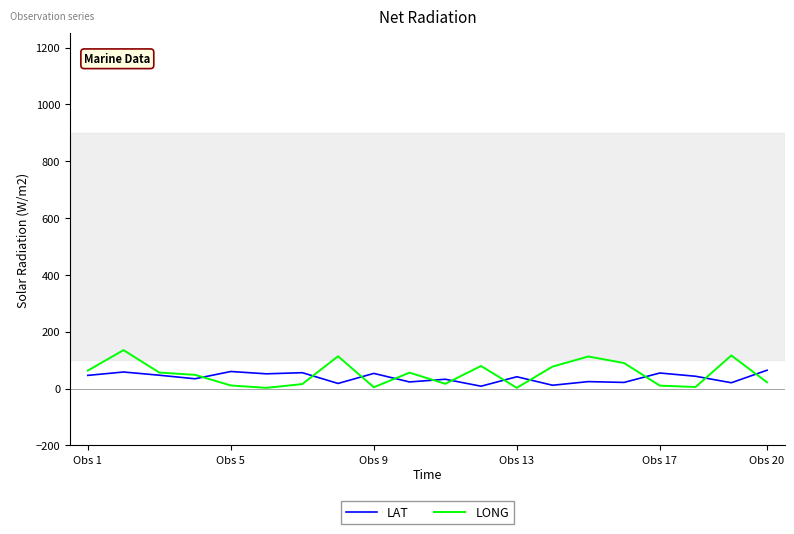

What is the maximum value shown in the chart?

135.1